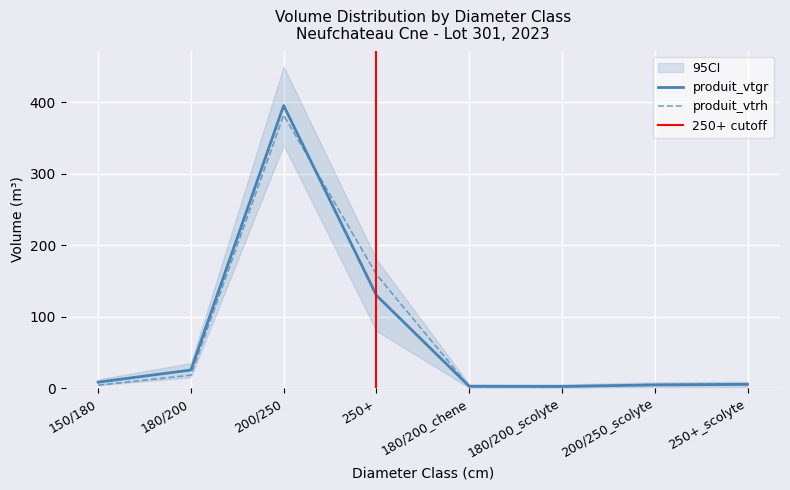

What is the value of the produit_vtgr point at the 6th from the left?

2.2